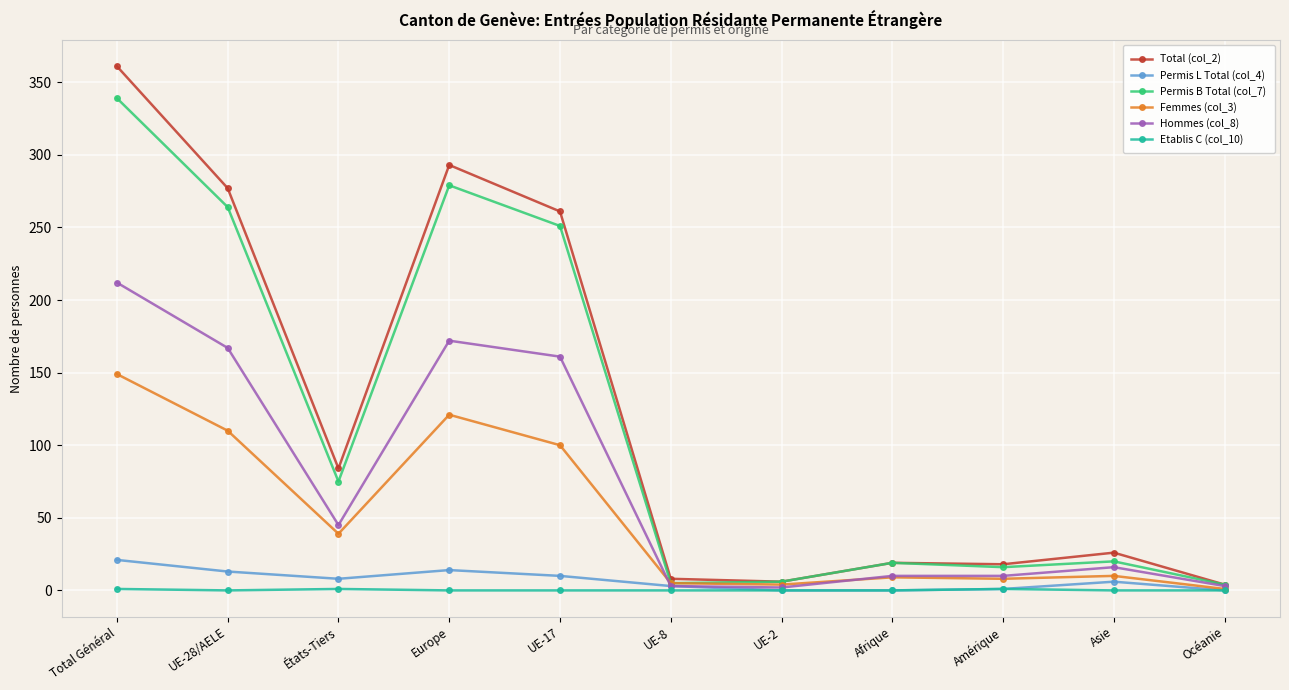

What is the value of the Hommes (col_8) point at the 7th from the left?

2